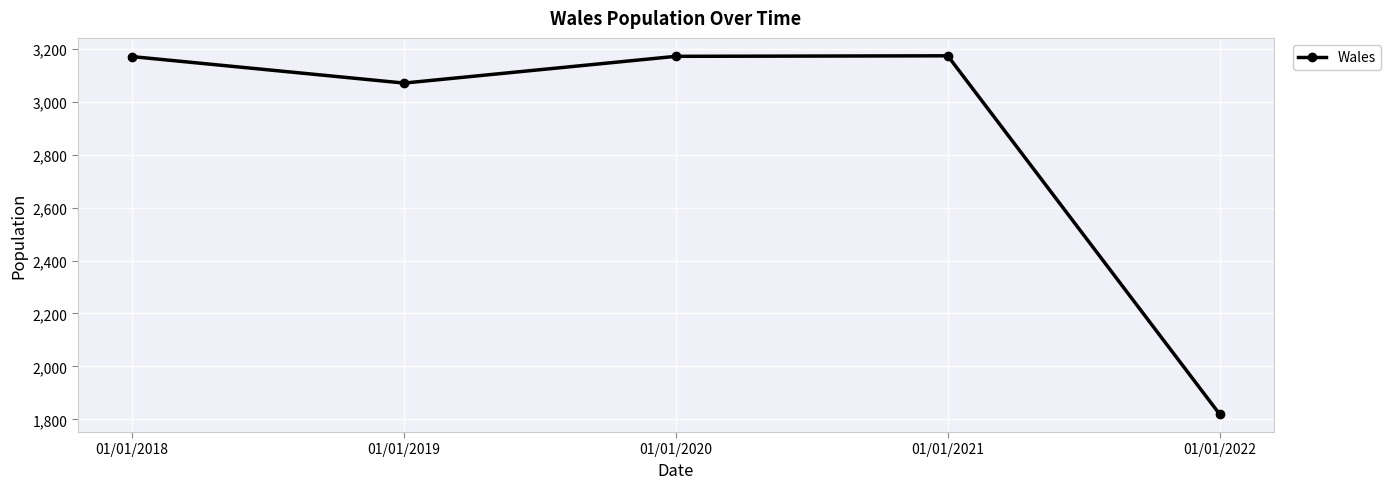

Read the value at 01/01/2019.

3070